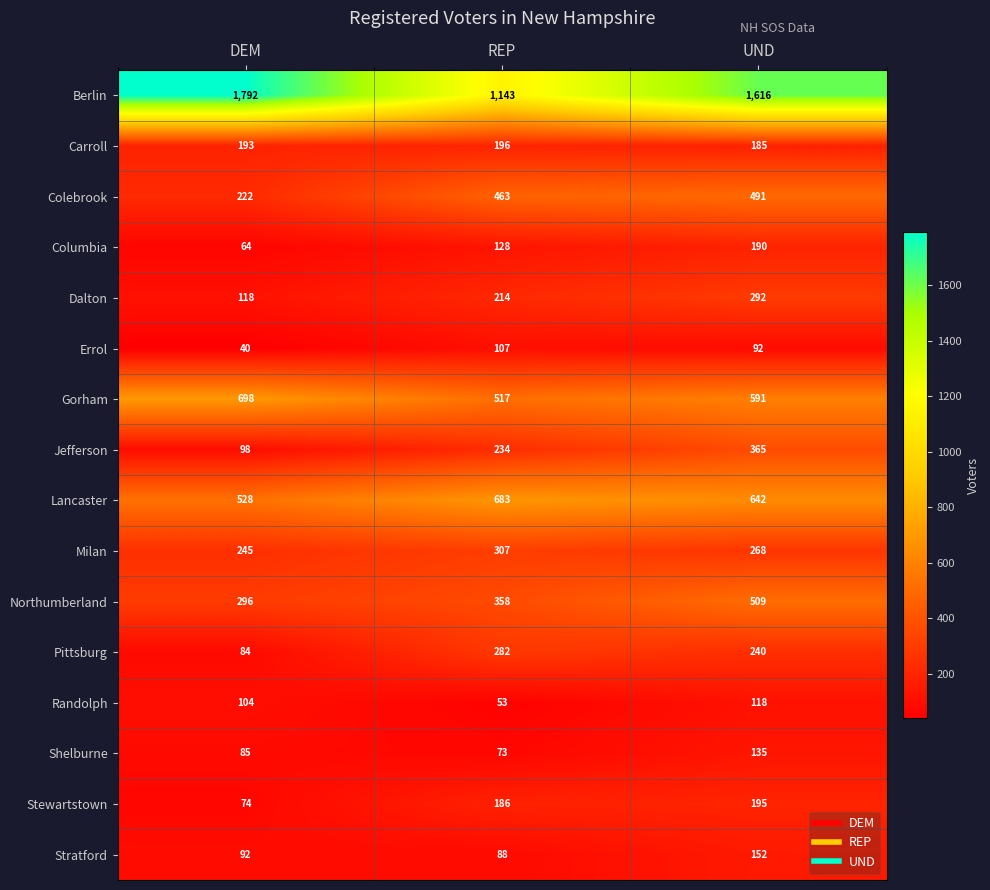

Is it true that Jefferson equals 586 at UND?

False